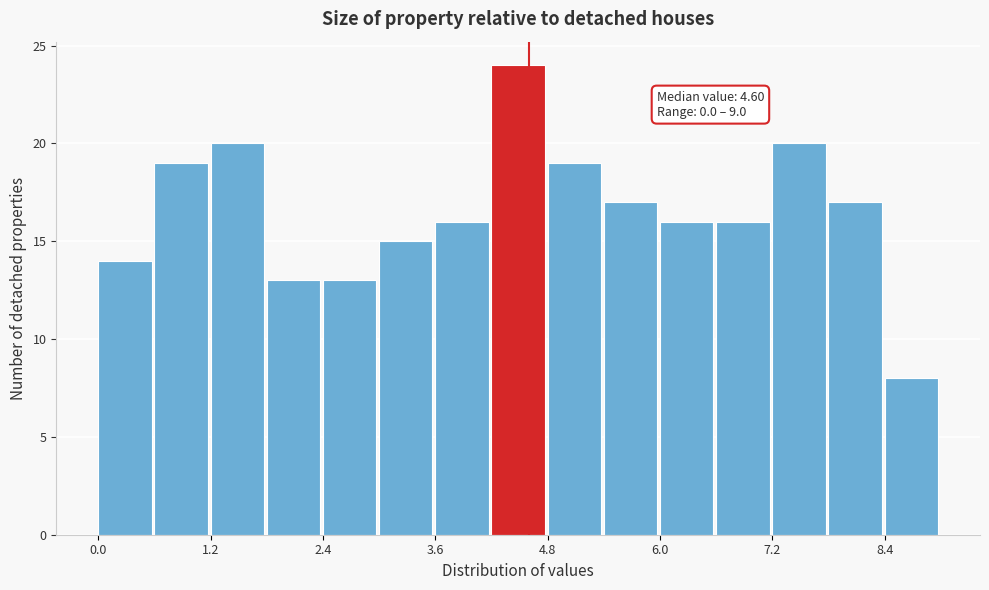

Read against the x-axis, roughly where is the centre of the tallest bar?

4.4